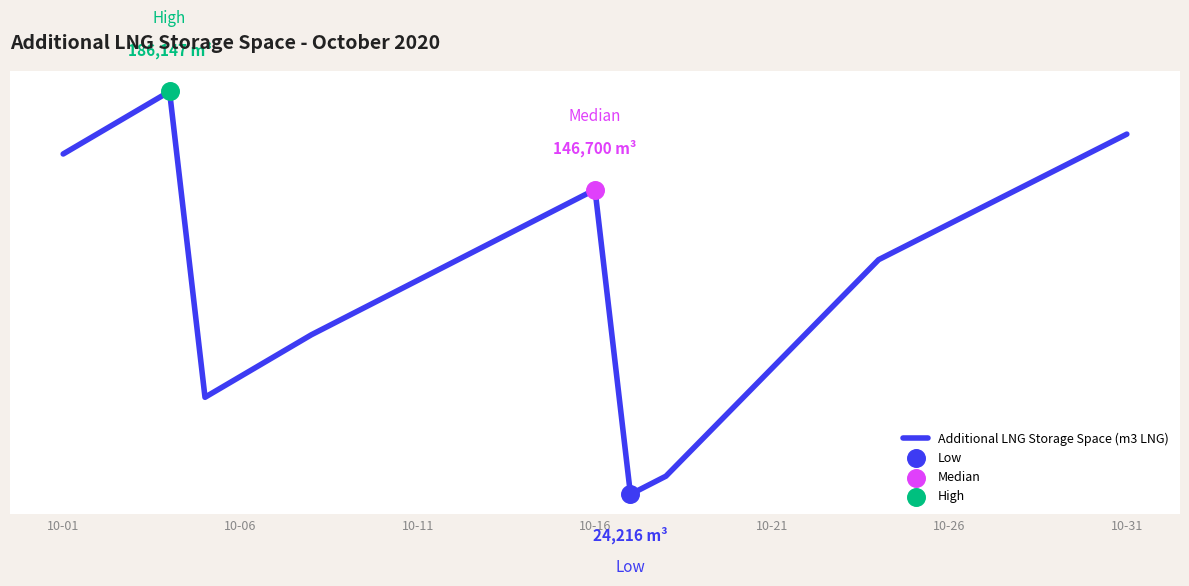

Is this an area chart (filled region under the line)?

No